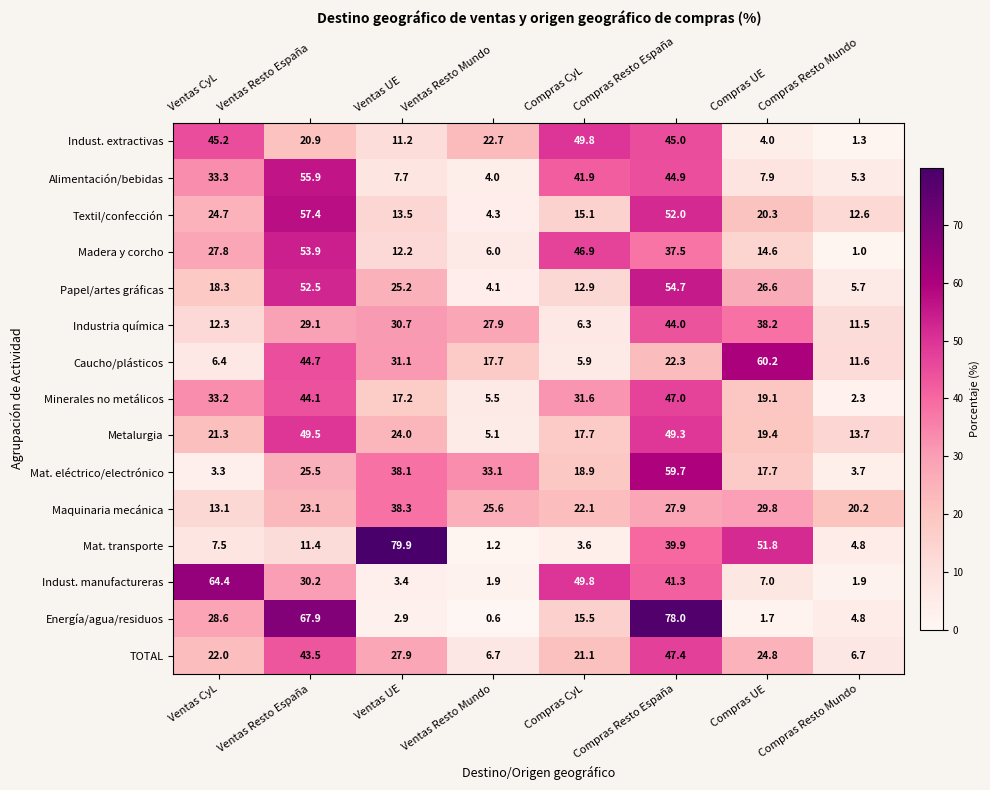

Which series has the largest total across all categories?

Alimentación/bebidas